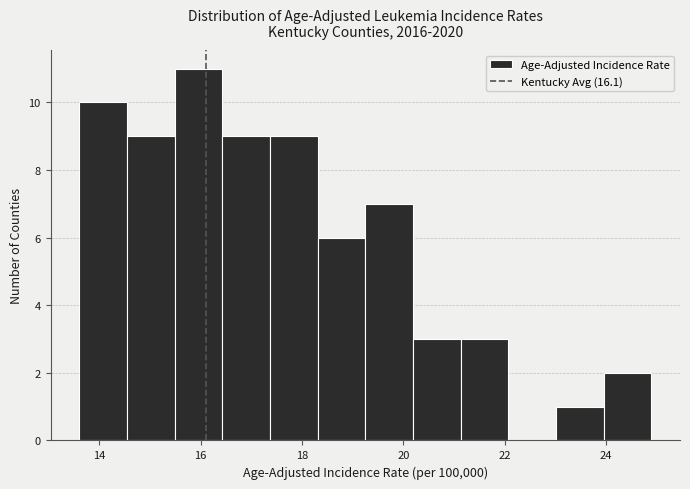

Which range on the x-axis has the tallest bar?

15.4 to 16.4